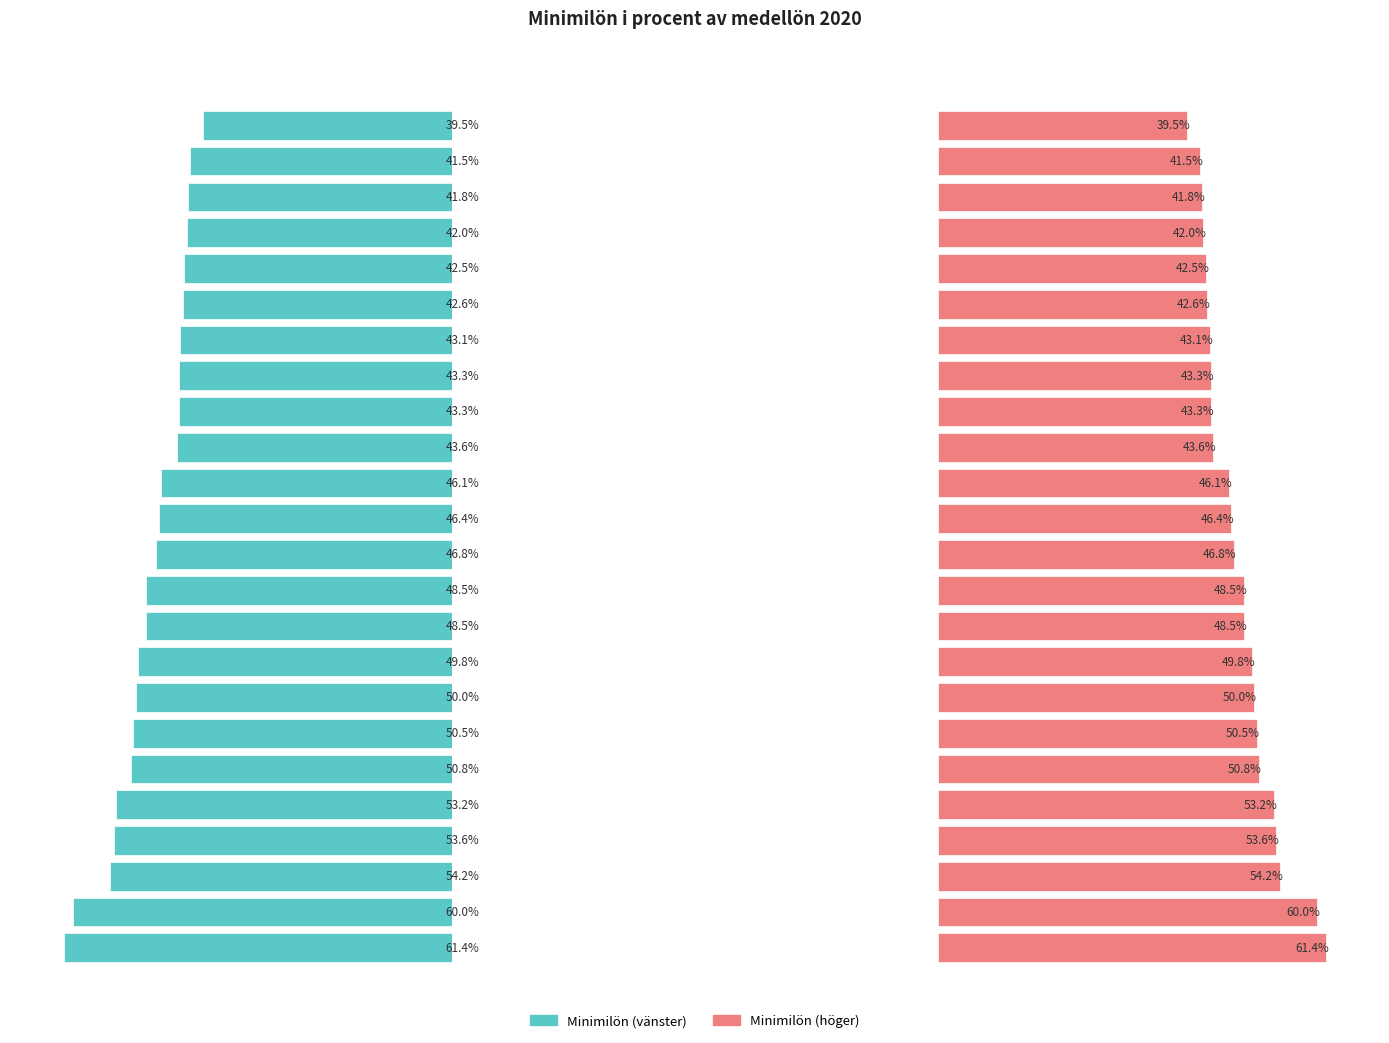

The value at 23 is 63.0. True or false?

False